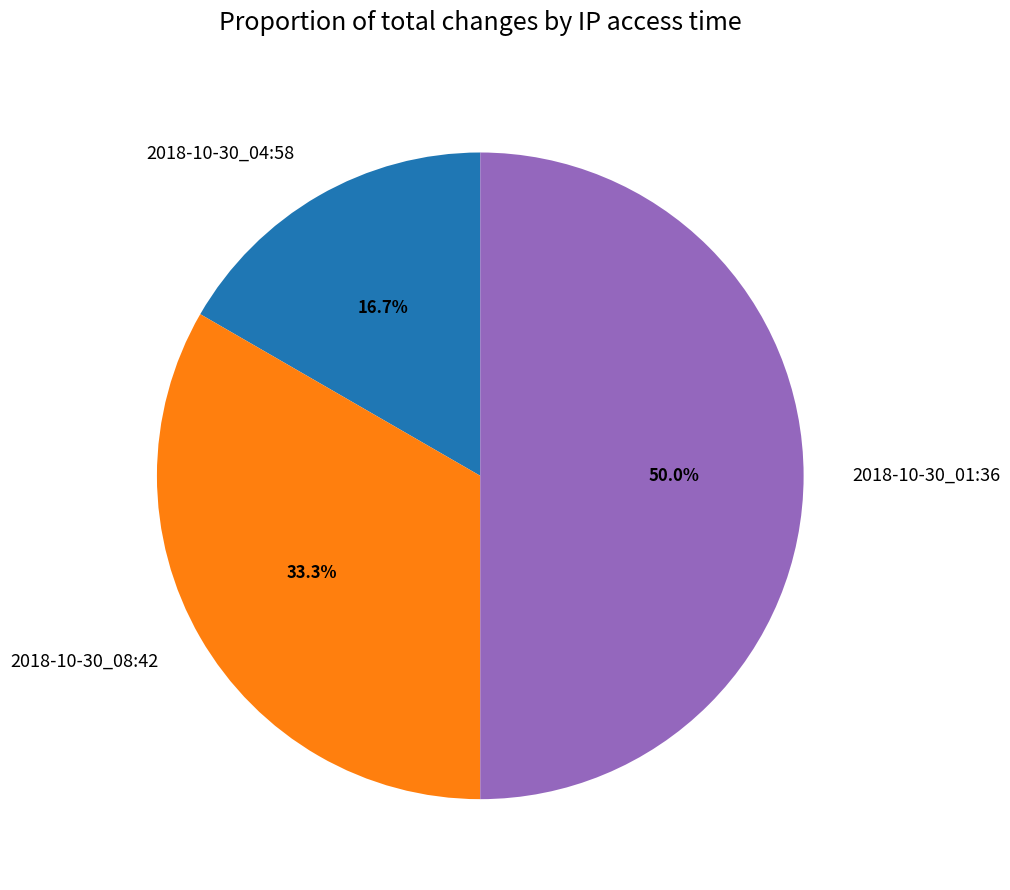

How many slices are in this pie chart?

3